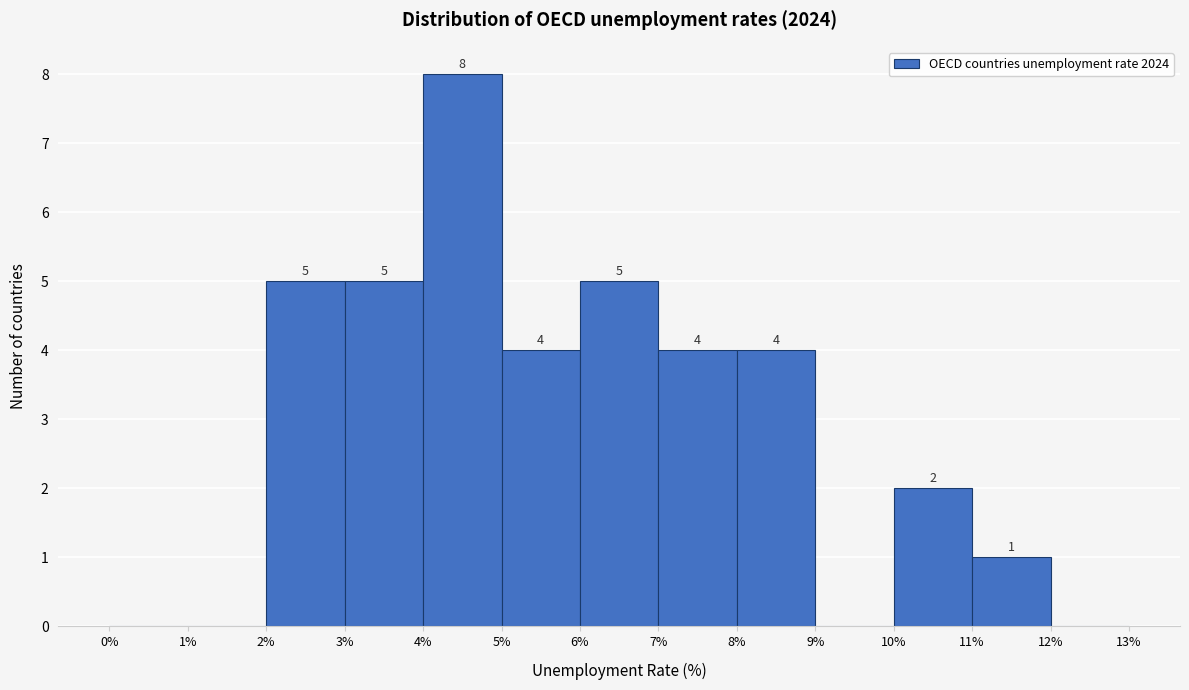

Which range on the x-axis has the tallest bar?

4% to 5%